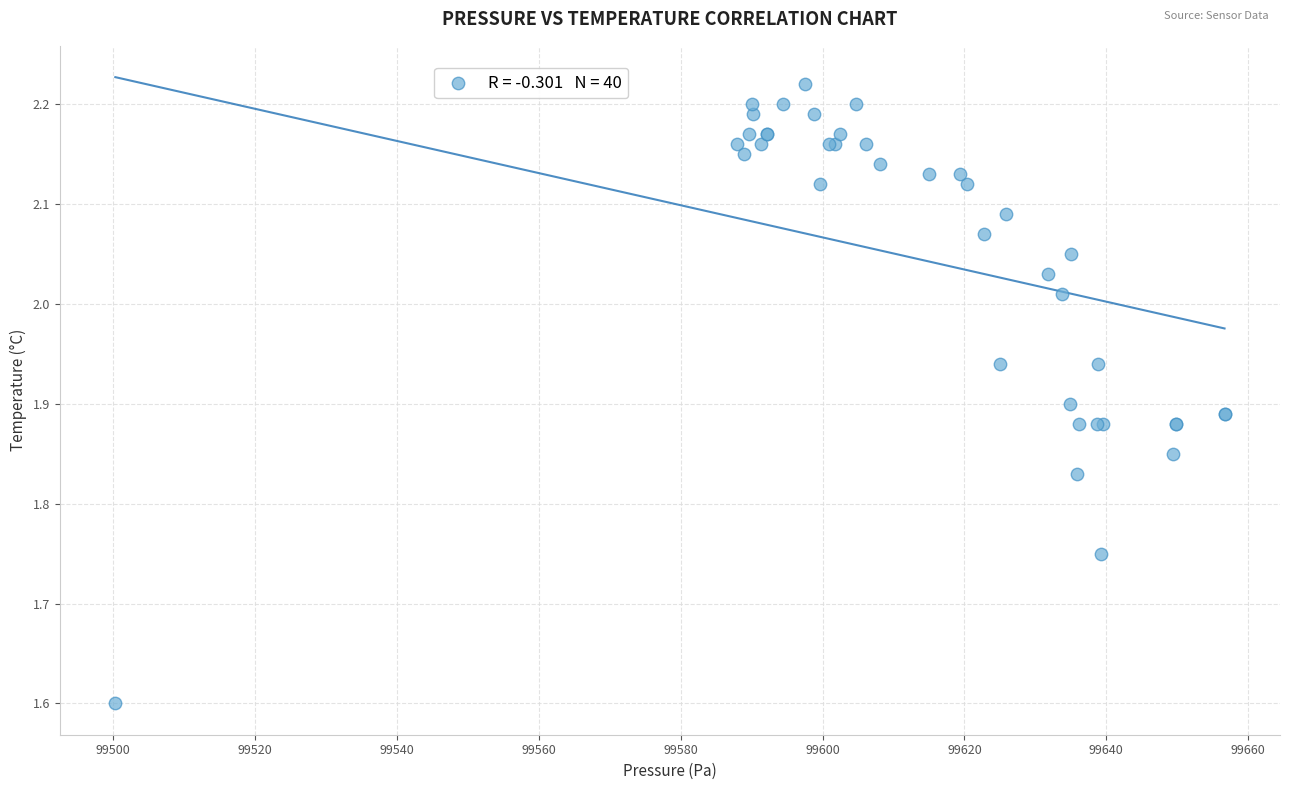

What Y value in the scatter plot is closest to 1?

1.6